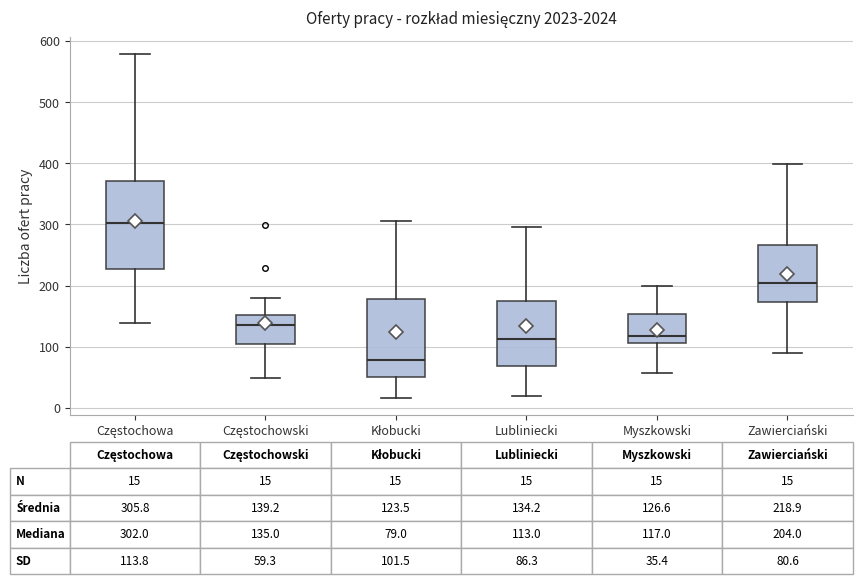

Comparing the boxes themselves (not the whiskers), which one is the tallest?

Częstochowa